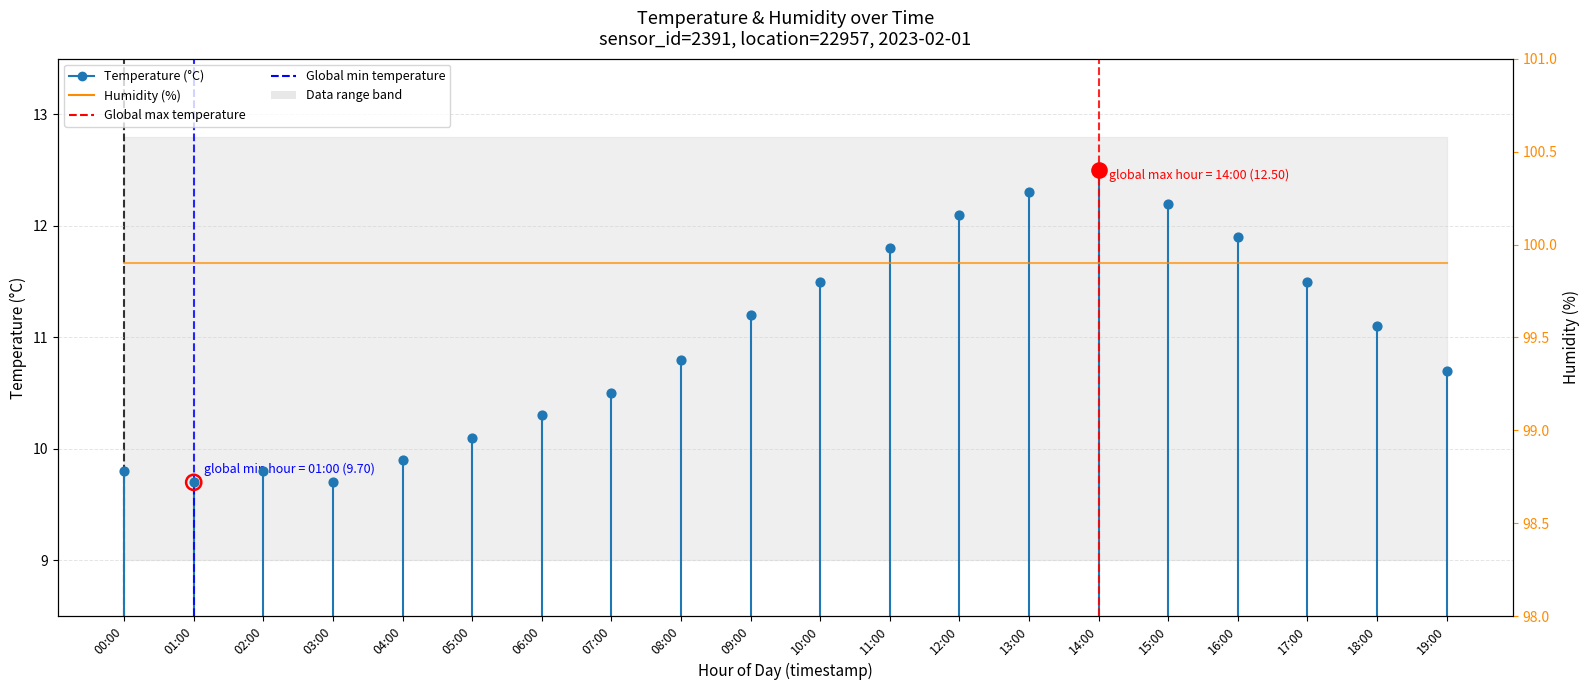

Which series has the largest total across all categories?

humidity